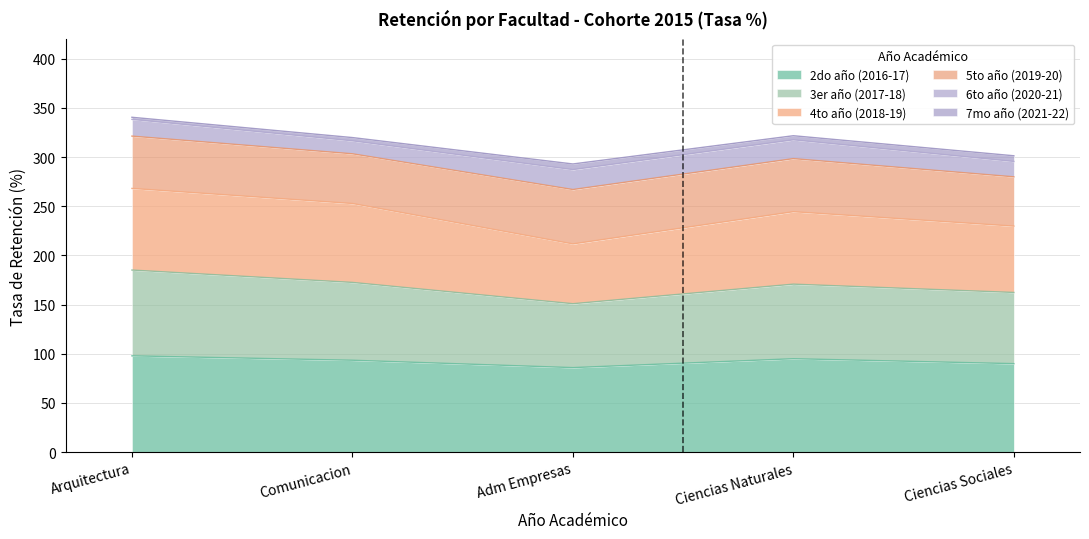

What is the lowest value of the 2do año (2016-17) series?

85.9